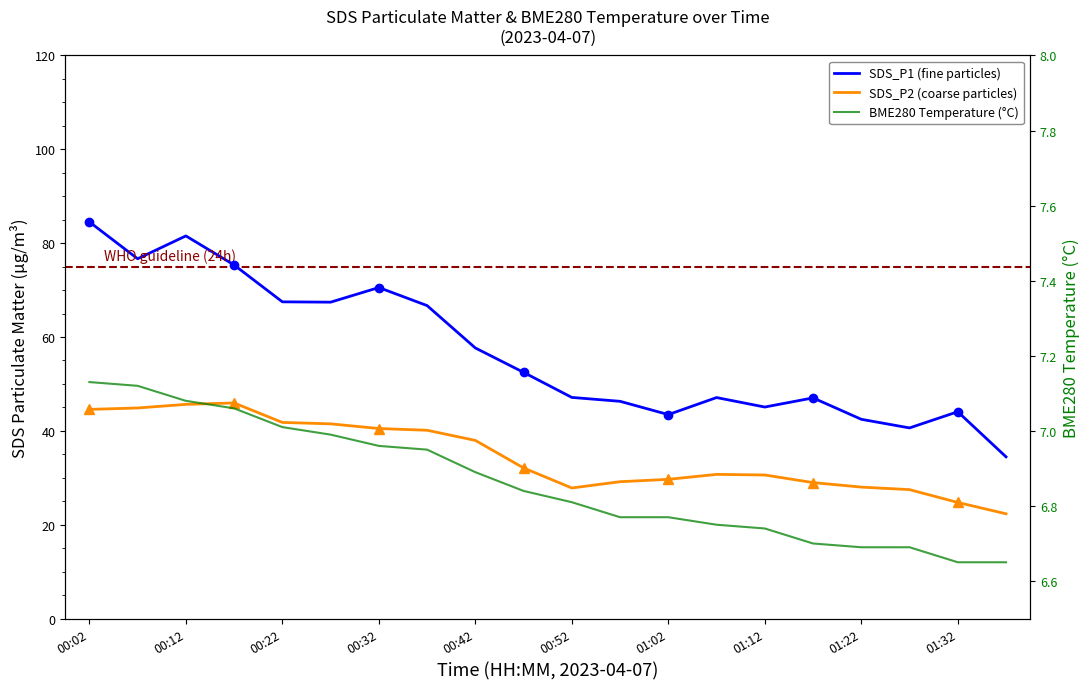

Which label corresponds to the largest value in the chart?

00:02